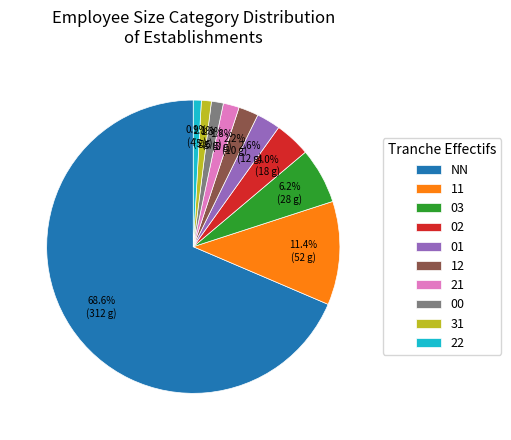

Which slice is the largest?

NN